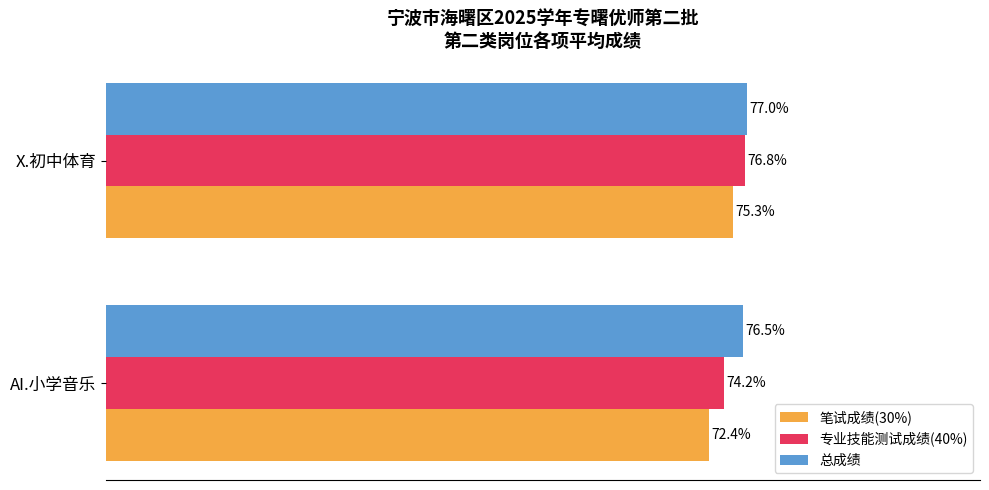

Which series has the widest spread of values?

笔试成绩(30%)